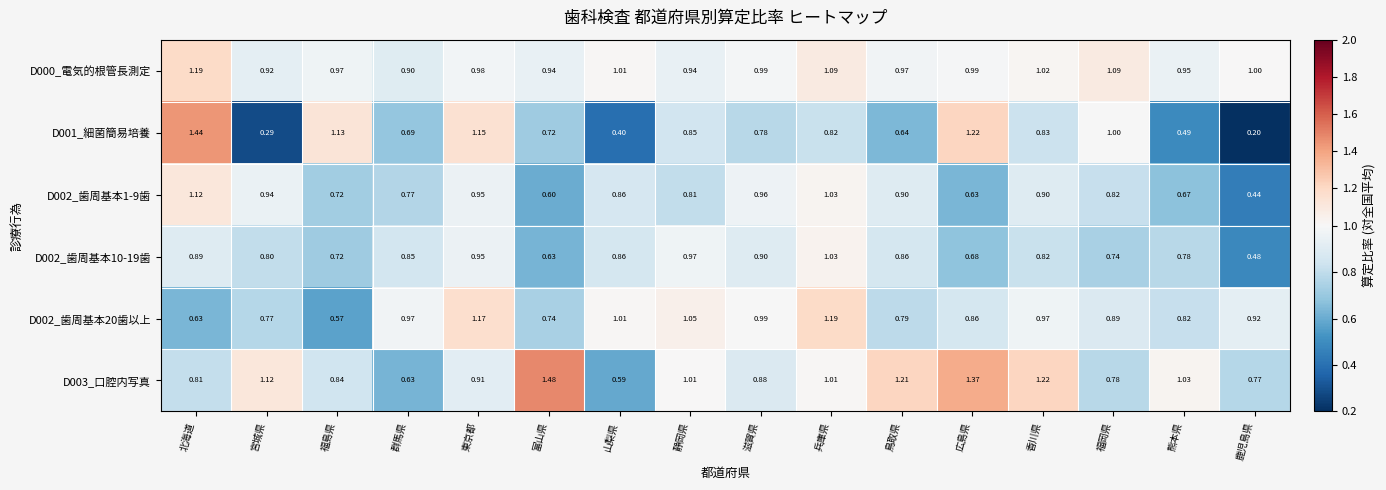

Is the value of D002_歯周基本1-9歯 at 富山県 greater than the value of D003_口腔内写真 at 熊本県?

No